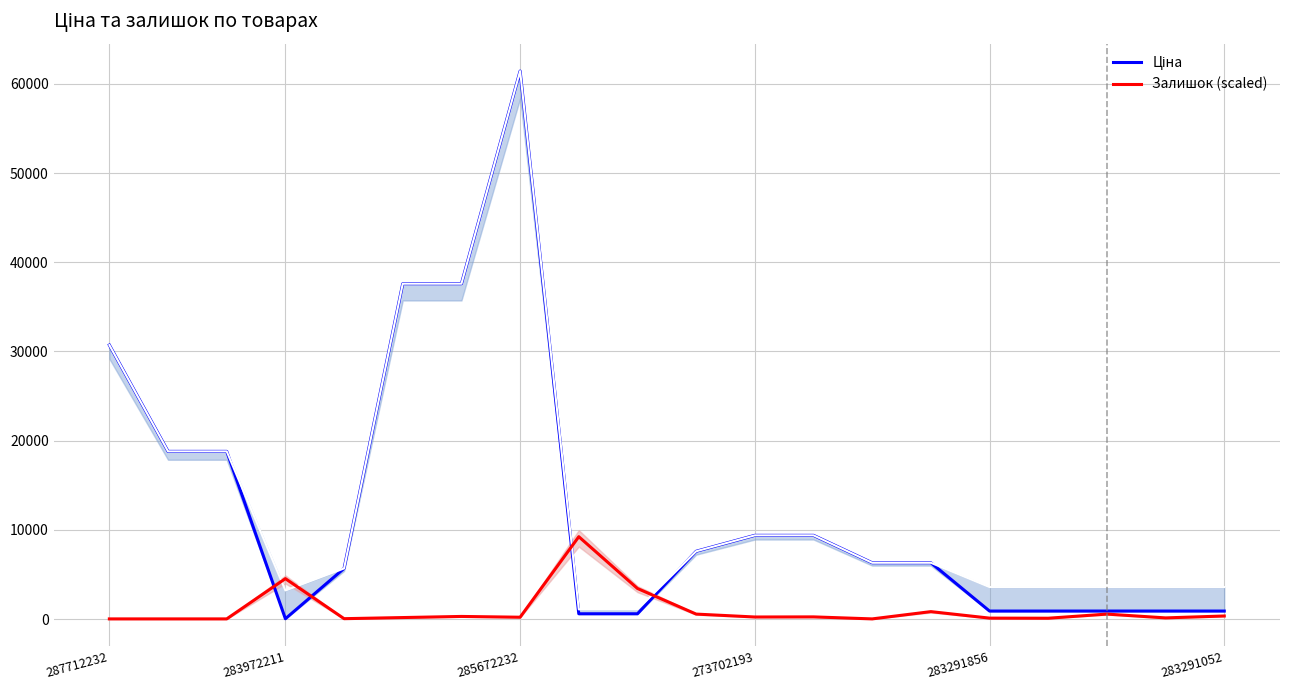

What is the maximum value shown in the chart?

61434.3